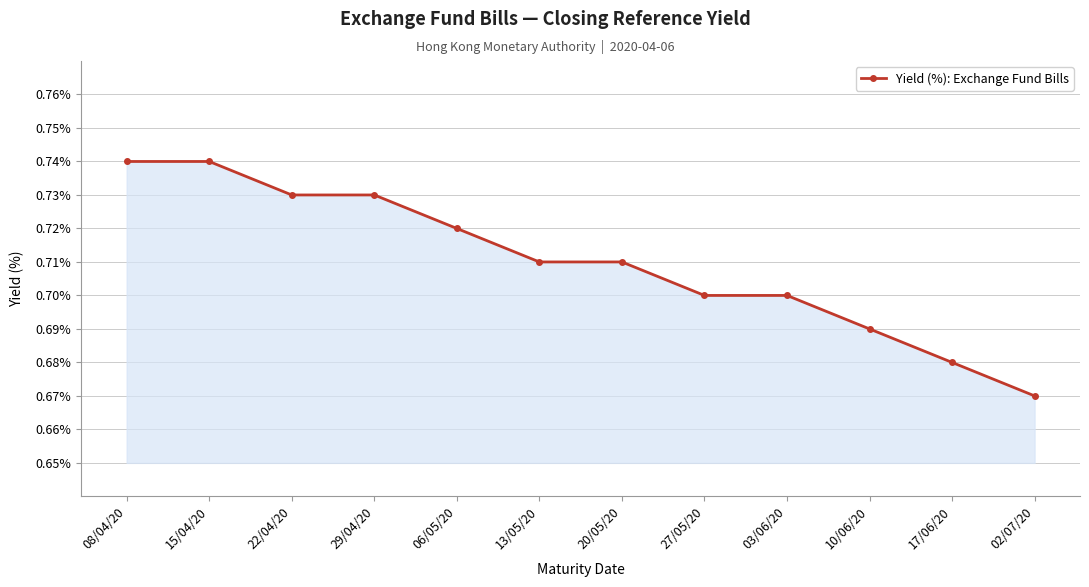

How many lines are shown in the chart?

1